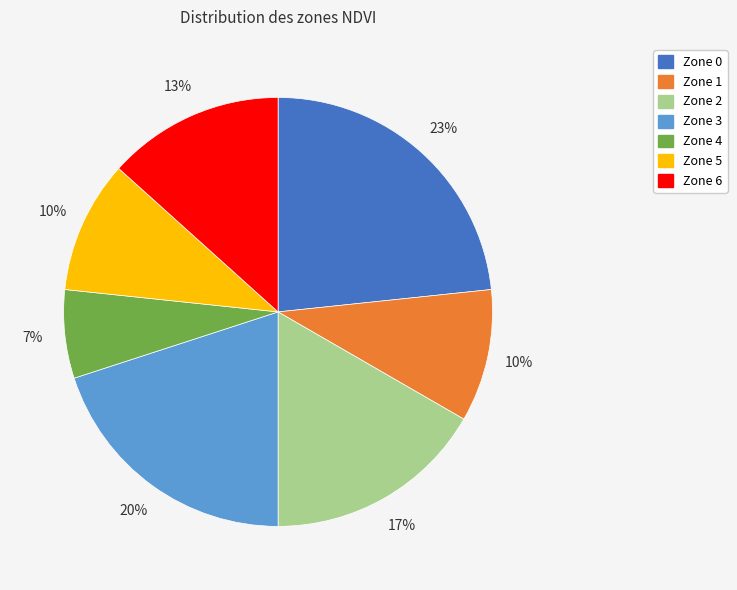

To the nearest percent, what is the average slice percentage?

14%